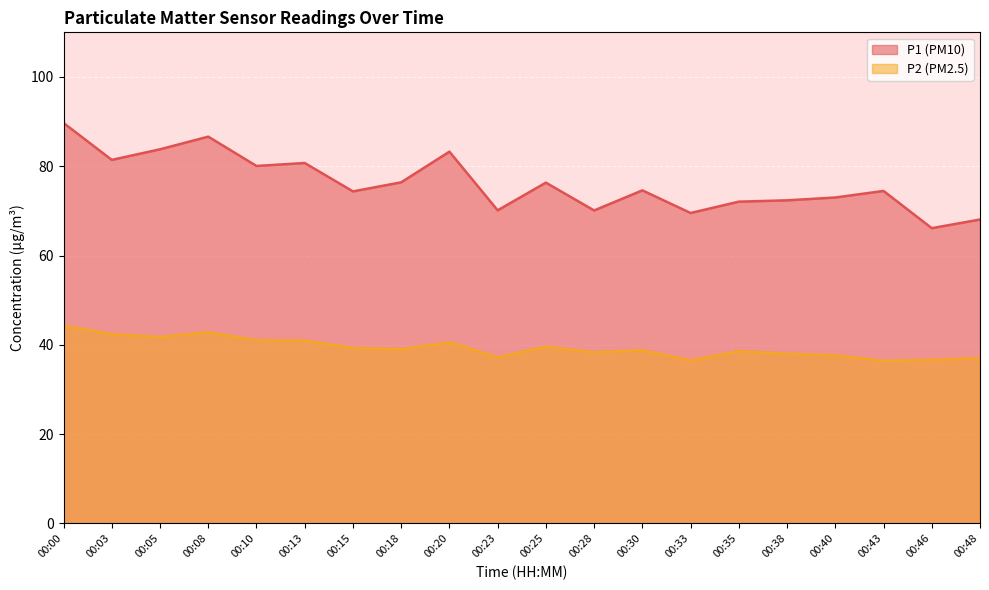

True or false: P1 and P2 intersect in this chart.

False